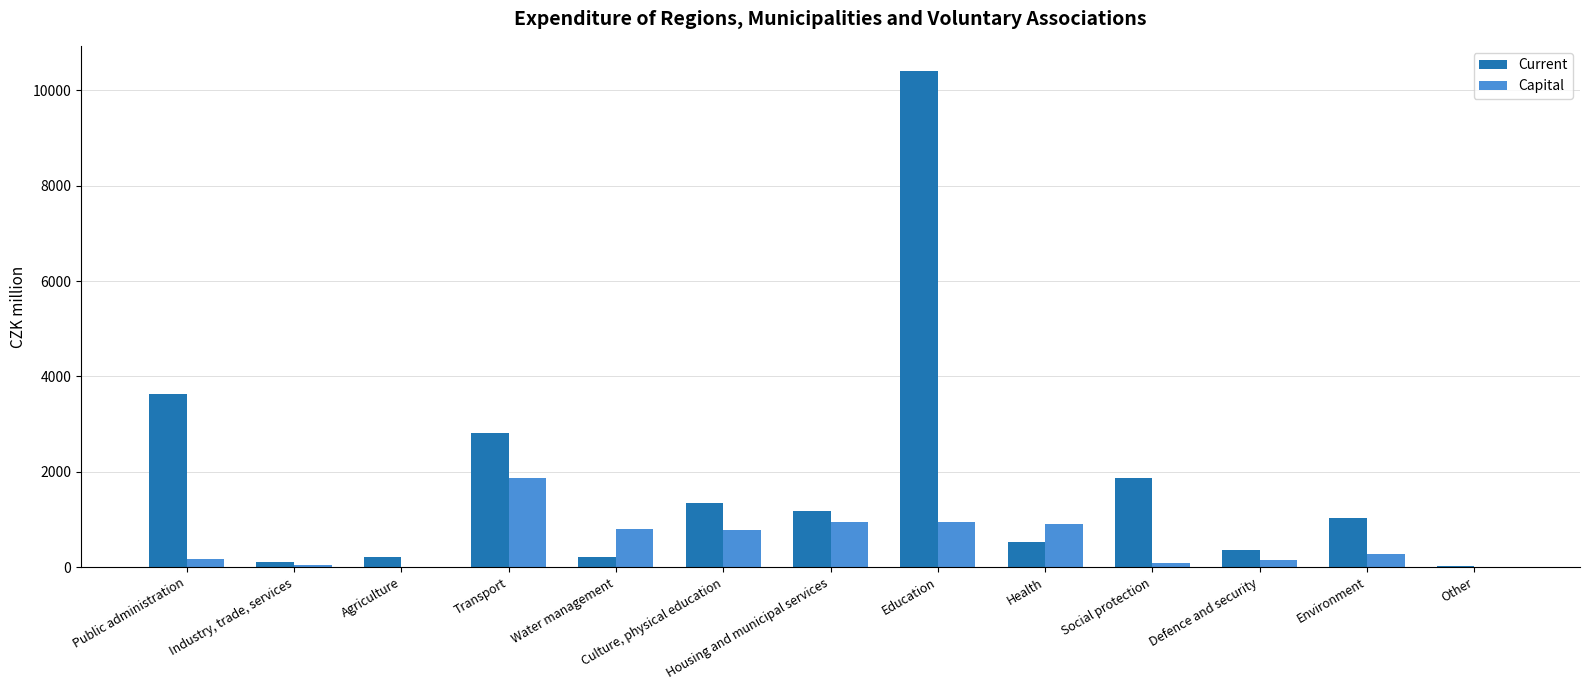

Between Water management and Other, which series saw the biggest shift?

Capital